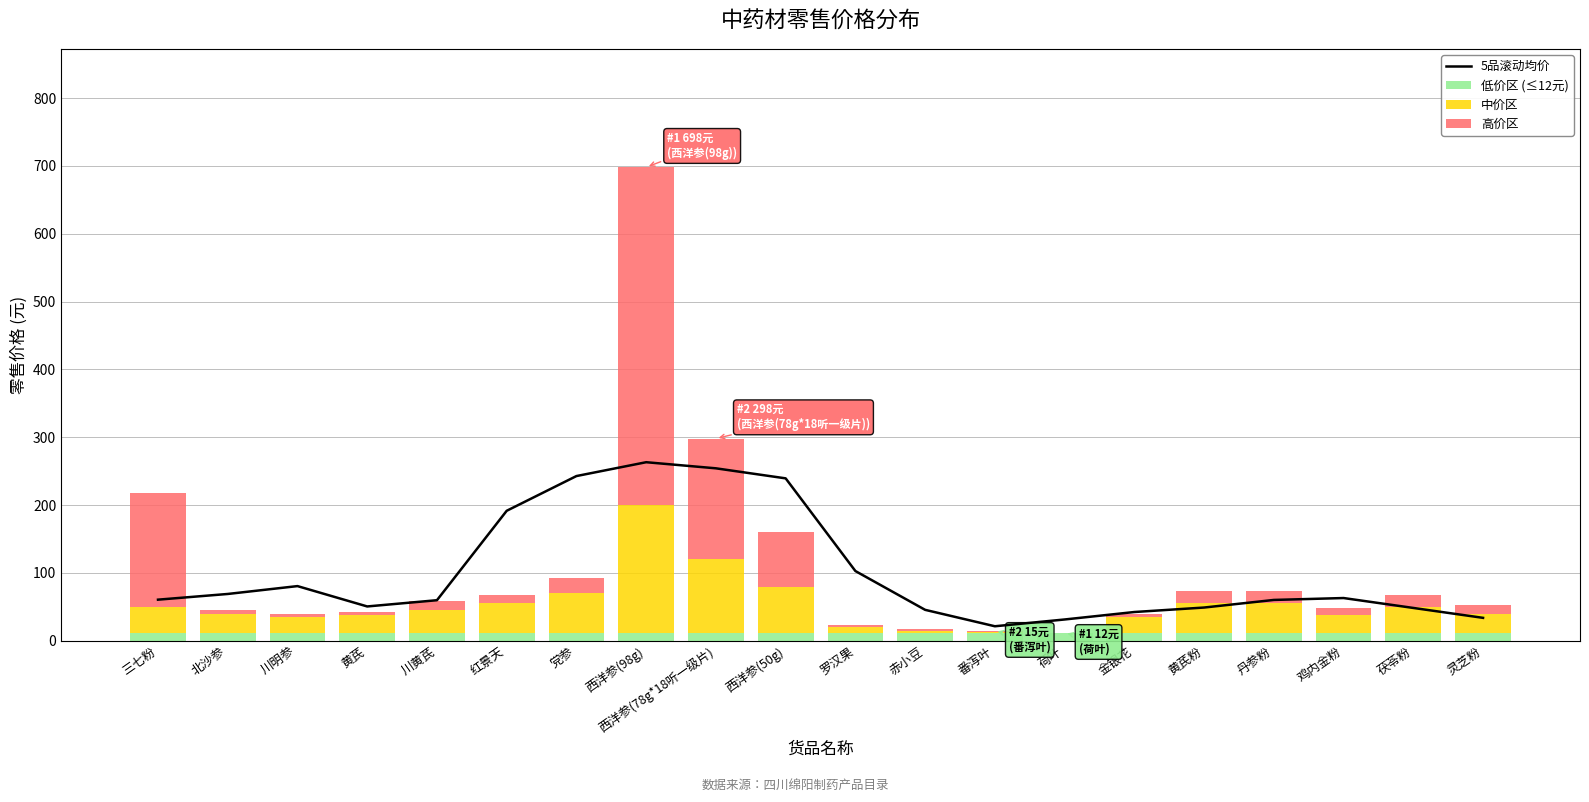

Which has a higher value, 三七粉 or 黄芪粉?

三七粉